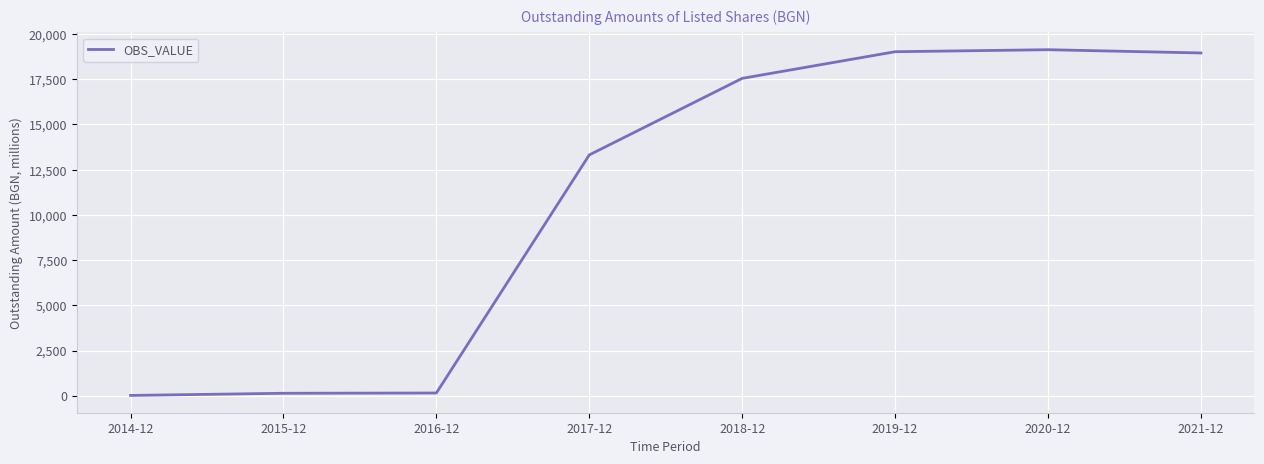

What position from the left is 2017-12?

4